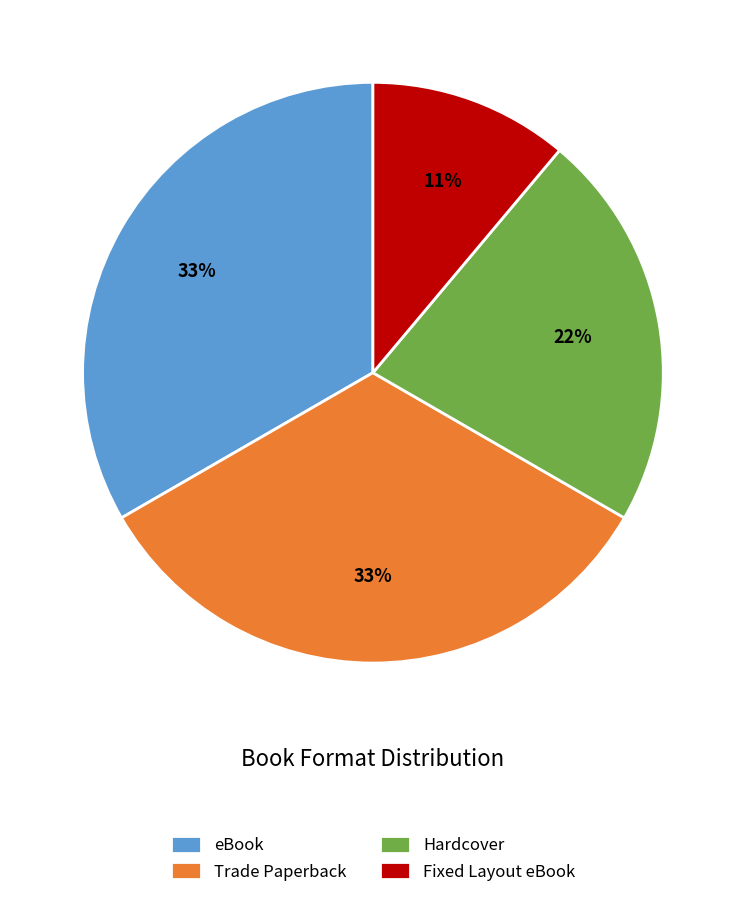

Which has a higher value, Trade Paperback or Hardcover?

Trade Paperback